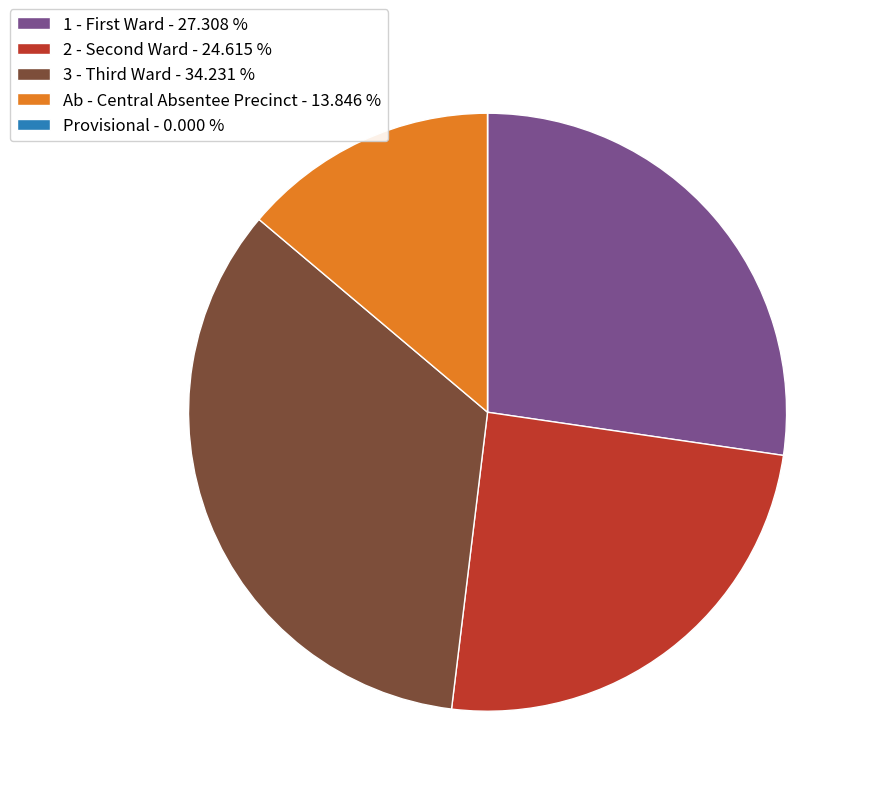

Is there any slice that represents more than half of the pie?

No